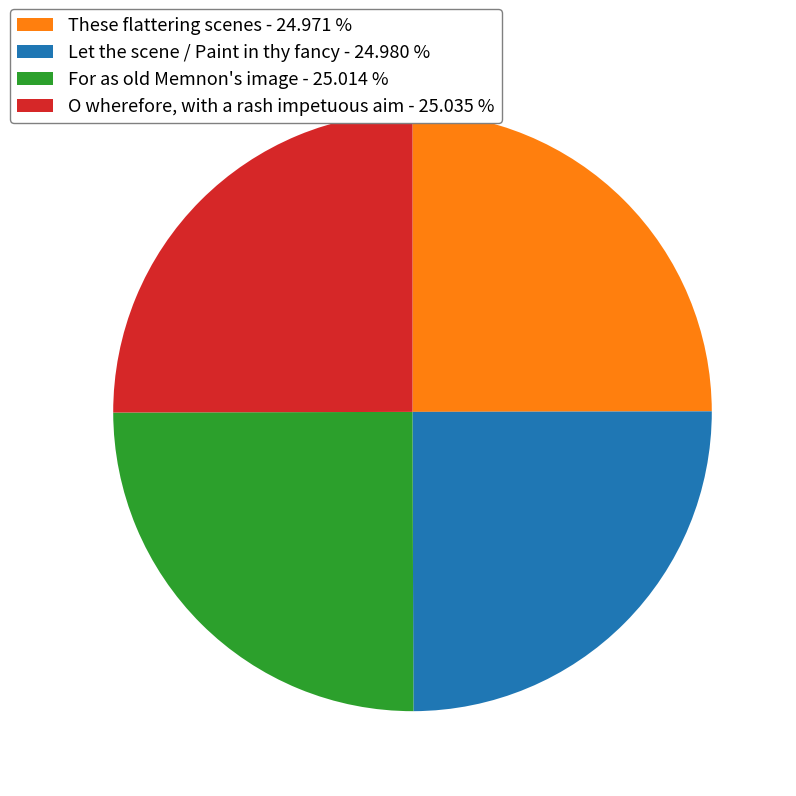

What is the ratio of the value at For as old Memnon's image - 25.014 % to the value at O wherefore, with a rash impetuous aim - 25.035 %?

1.0